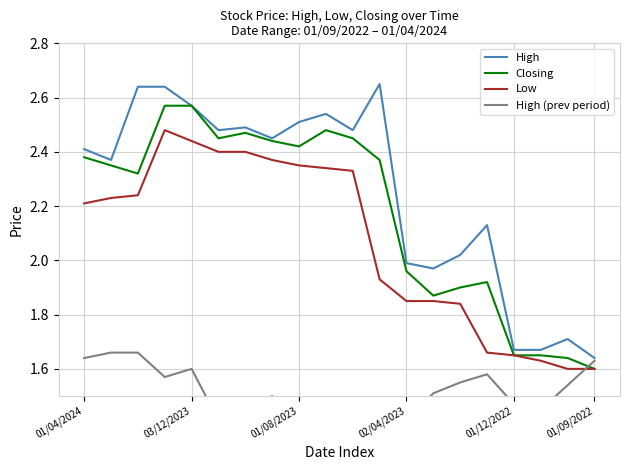

What is the difference between the second highest and second lowest values in the High (prev period) series?

0.3